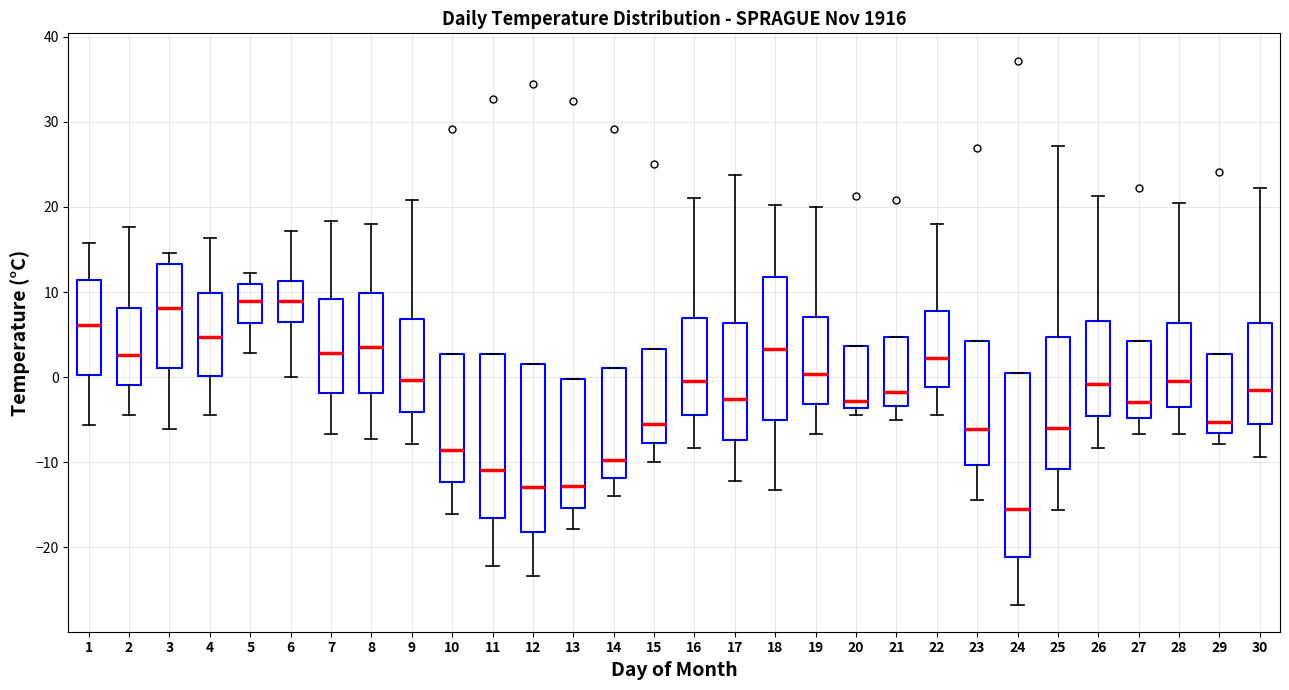

Reading left to right, read every box against the y-axis: the position of its median line, the range the box covers, and the ends of its whiskers. The values are not printed on the chart, so give them approximately, as read against the axis.

1: median 6, box 0 to 11, whiskers -6 to 16
2: median 3, box -1 to 8, whiskers -4 to 18
3: median 8, box 1 to 13, whiskers -6 to 15
4: median 5, box 0 to 10, whiskers -4 to 16
5: median 9, box 6 to 11, whiskers 3 to 12
6: median 9, box 6 to 11, whiskers 0 to 17
7: median 3, box -2 to 9, whiskers -7 to 18
8: median 4, box -2 to 10, whiskers -7 to 18
9: median 0, box -4 to 7, whiskers -8 to 21
10: median -9, box -12 to 3, whiskers -16 to 3
11: median -11, box -17 to 3, whiskers -22 to 3
12: median -13, box -18 to 2, whiskers -23 to 2
13: median -13, box -15 to 0, whiskers -18 to 0
14: median -10, box -12 to 1, whiskers -14 to 1
15: median -5, box -8 to 3, whiskers -10 to 3
16: median 0, box -4 to 7, whiskers -8 to 21
17: median -3, box -7 to 6, whiskers -12 to 24
18: median 3, box -5 to 12, whiskers -13 to 20
19: median 0, box -3 to 7, whiskers -7 to 20
20: median -3, box -4 to 4, whiskers -4 (just below the box's lower edge) to 4
21: median -2, box -3 to 5, whiskers -5 to 5
22: median 2, box -1 to 8, whiskers -4 to 18
23: median -6, box -10 to 4, whiskers -14 to 4
24: median -15, box -21 to 1, whiskers -27 to 1
25: median -6, box -11 to 5, whiskers -16 to 27
26: median -1, box -5 to 7, whiskers -8 to 21
27: median -3, box -5 to 4, whiskers -7 to 4
28: median 0, box -4 to 6, whiskers -7 to 21
29: median -5, box -7 to 3, whiskers -8 to 3
30: median -2, box -5 to 6, whiskers -9 to 22